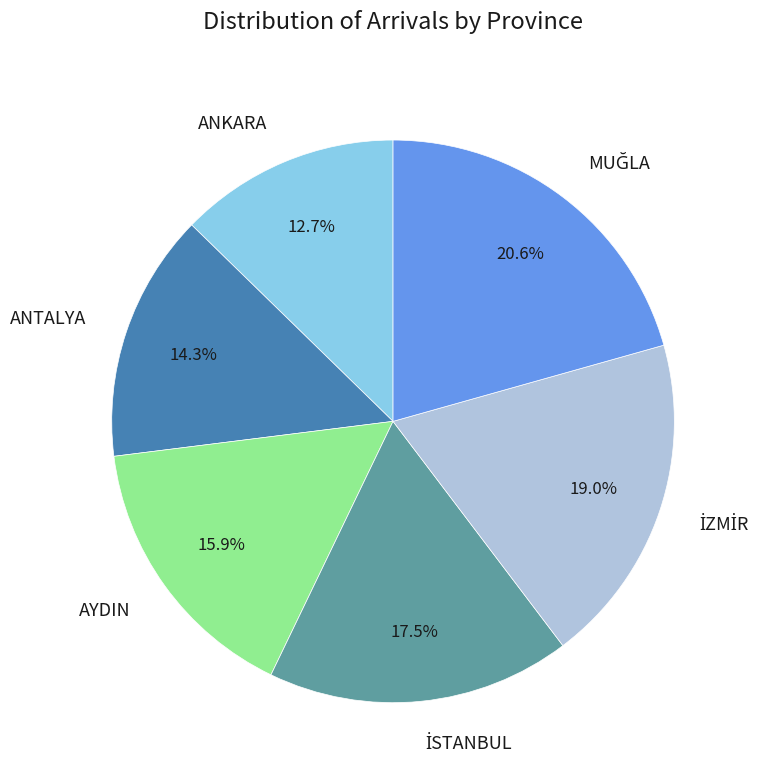

Is there a majority slice in this chart?

No